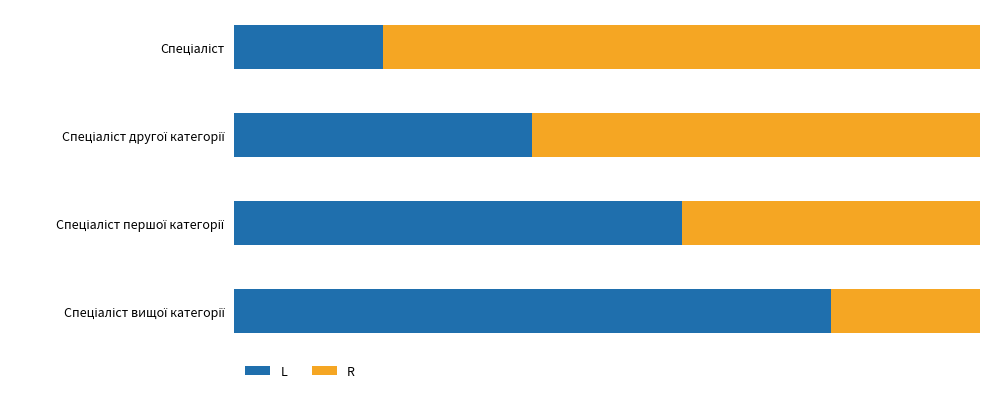

List the labels in order of R value, smallest first.

Спеціаліст вищої категорії, Спеціаліст першої категорії, Спеціаліст другої категорії, Спеціаліст